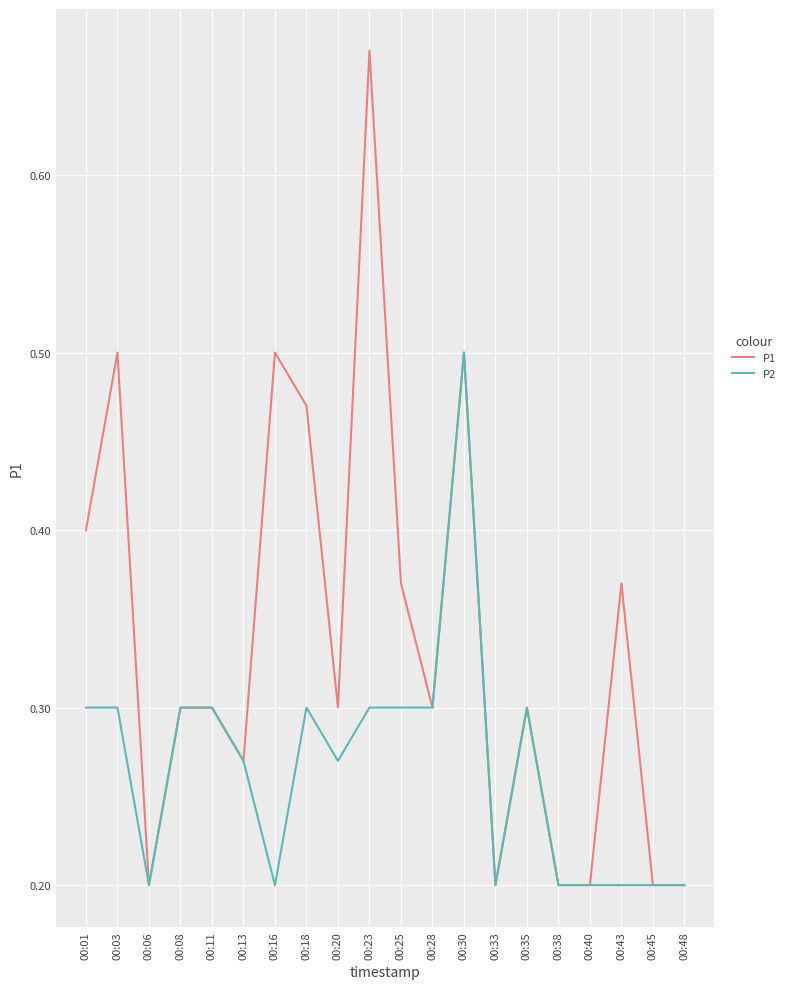

Where is the first local minimum for P2?

00:06